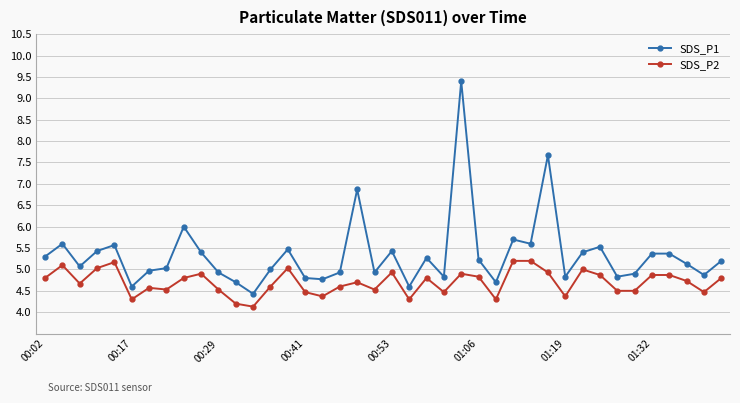

List the series in order of their peak value, lowest first.

SDS_P2, SDS_P1